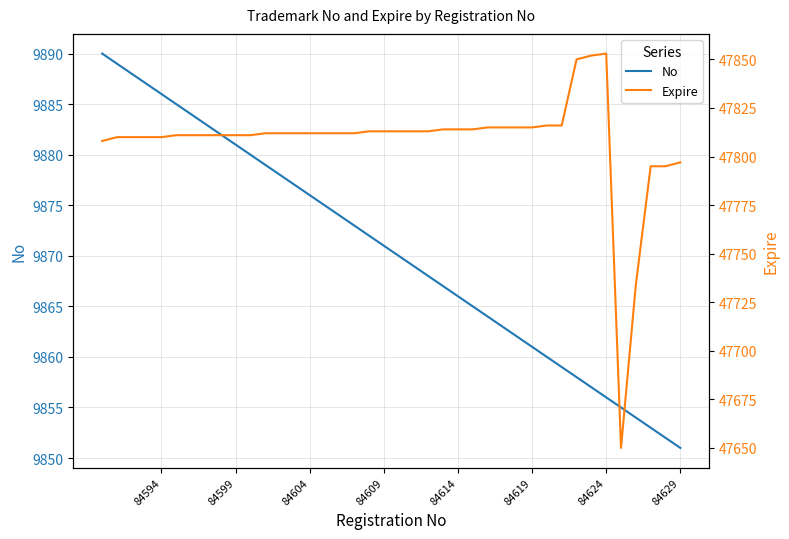

Rank the series by their average value, from highest to lowest.

Expire, No